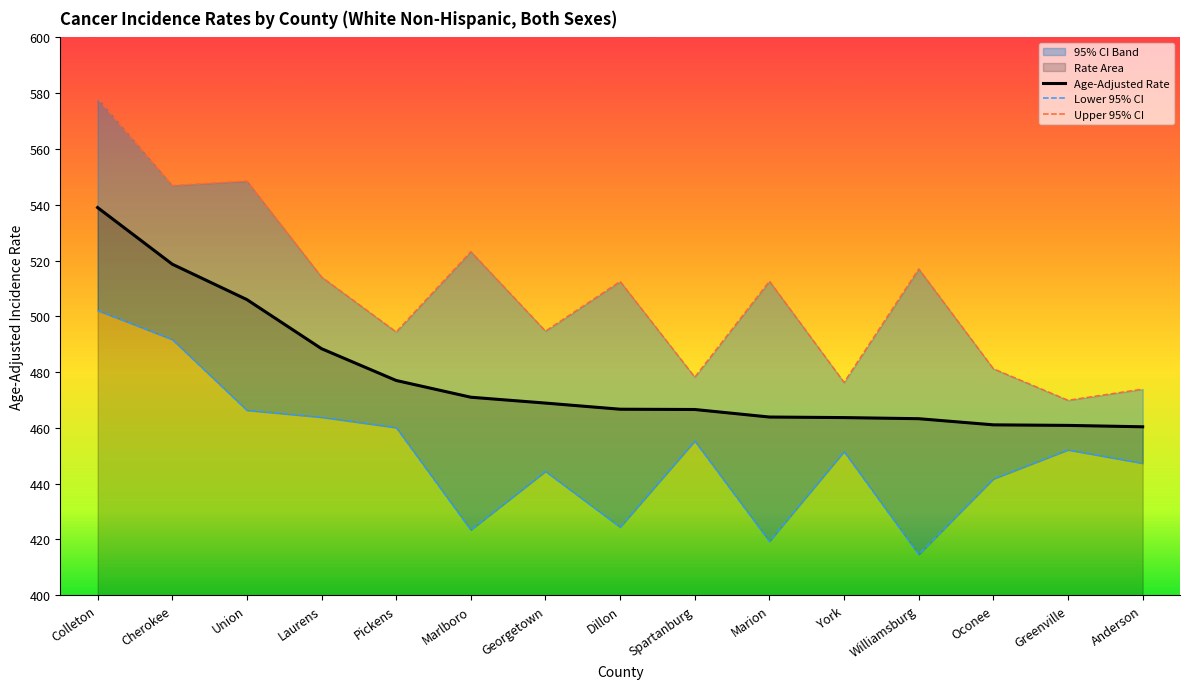

Which series has the largest total across all categories?

Upper 95% CI